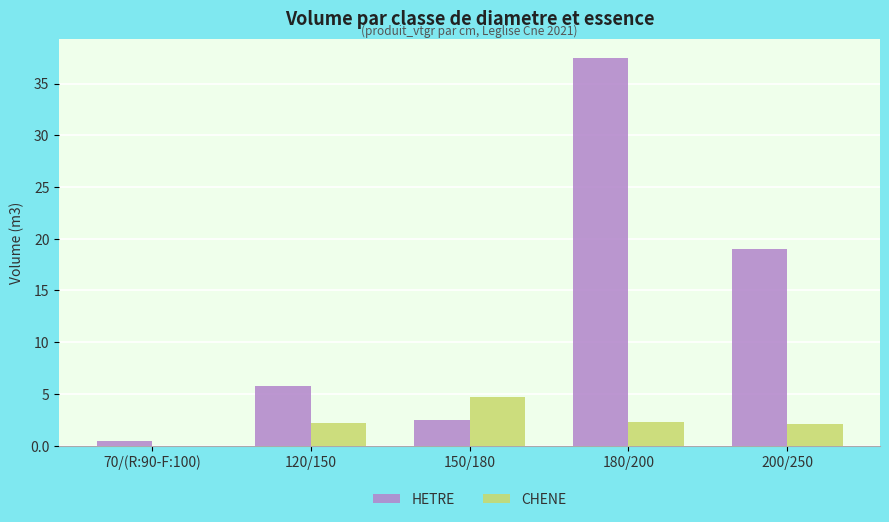

Which series has the widest spread of values?

HETRE